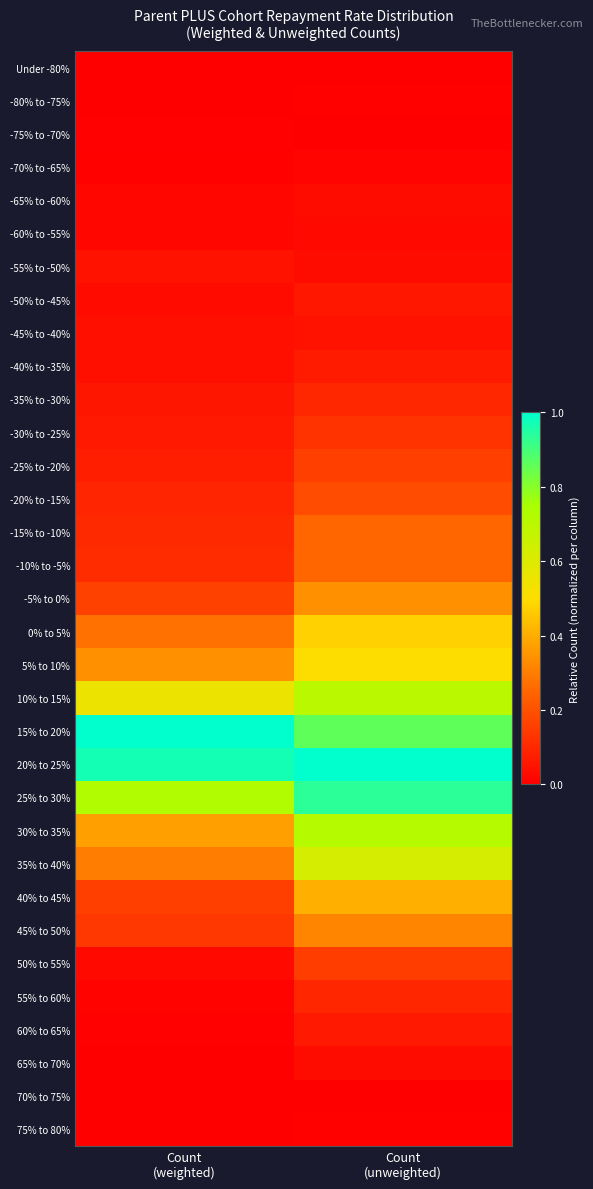

What is the difference between the highest and lowest values at Count
(unweighted)?

1.0